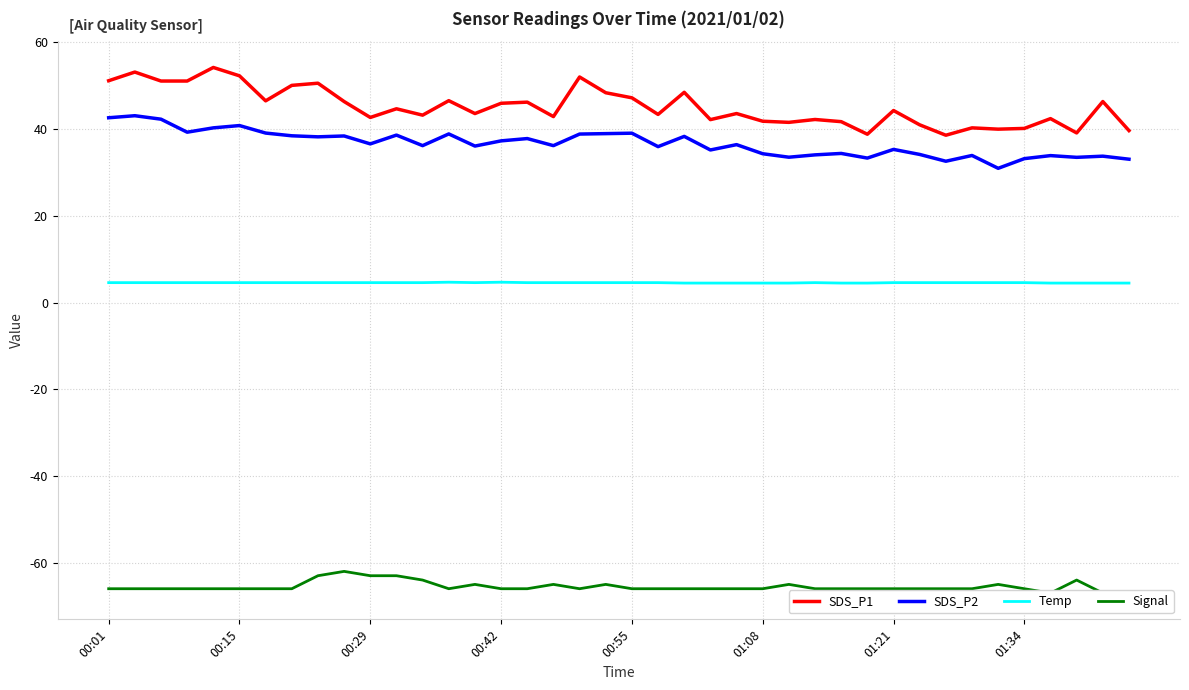

Which series has the largest total across all categories?

SDS_P1